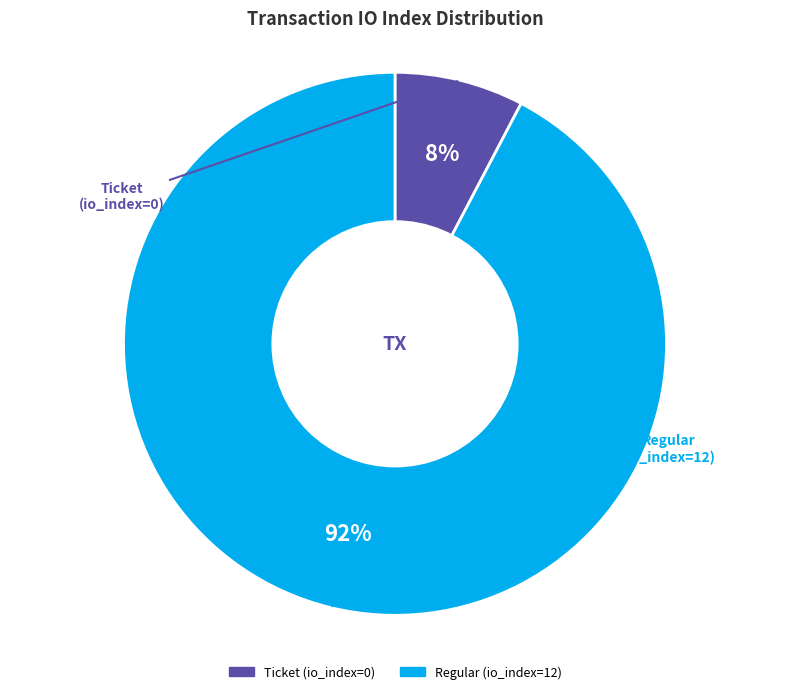

Rank the categories by value from highest to lowest.

Regular (io_index=12), Ticket (io_index=0)